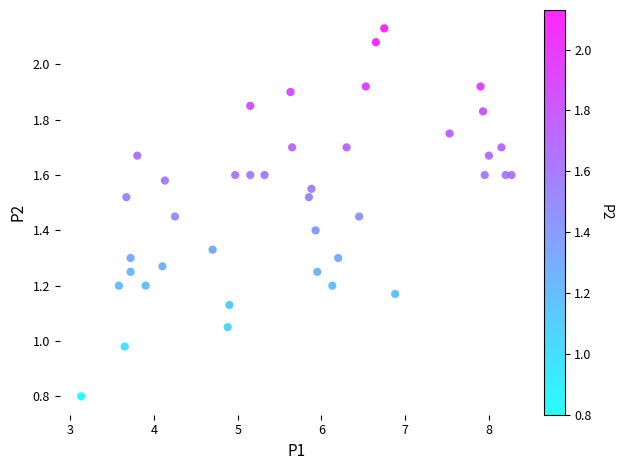

What is the range of X values (max minus min)?

5.1